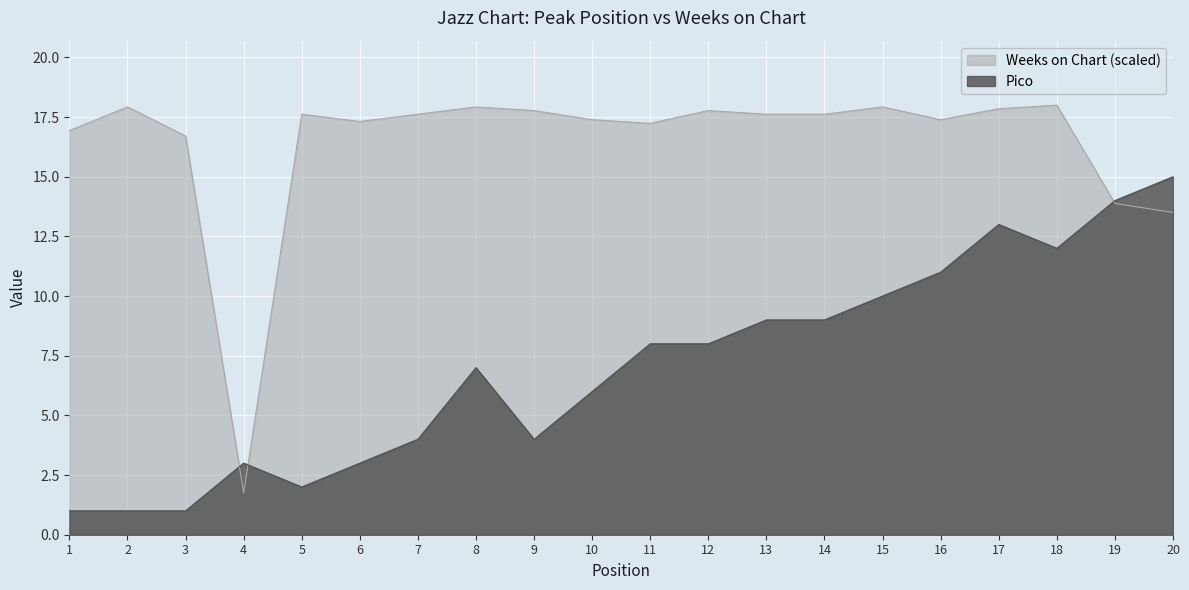

After their last crossing, which series has the higher values: Weeks on Chart or Pico?

Pico